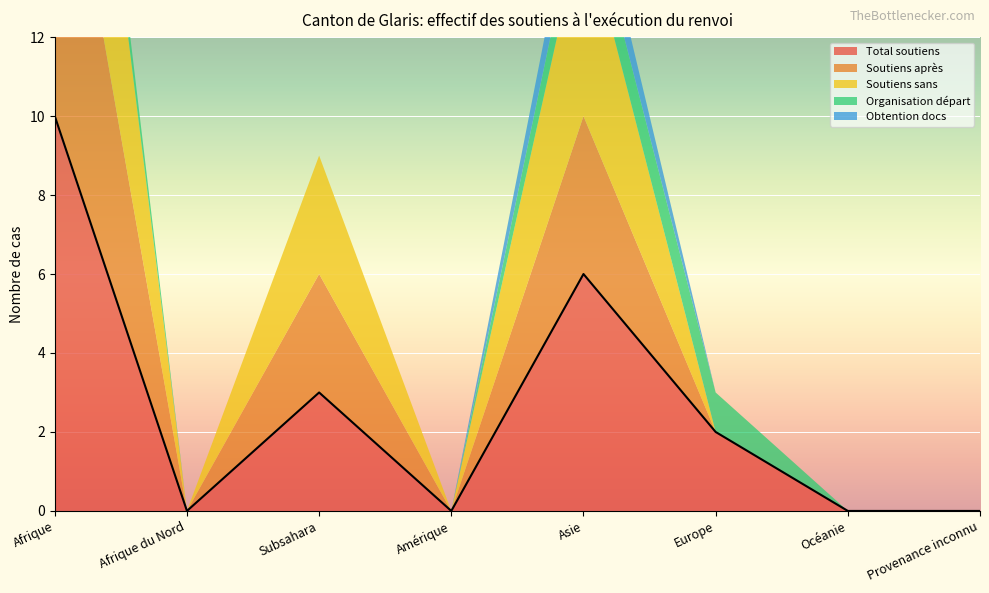

Is it true that Total soutiens equals 14 at Afrique?

False